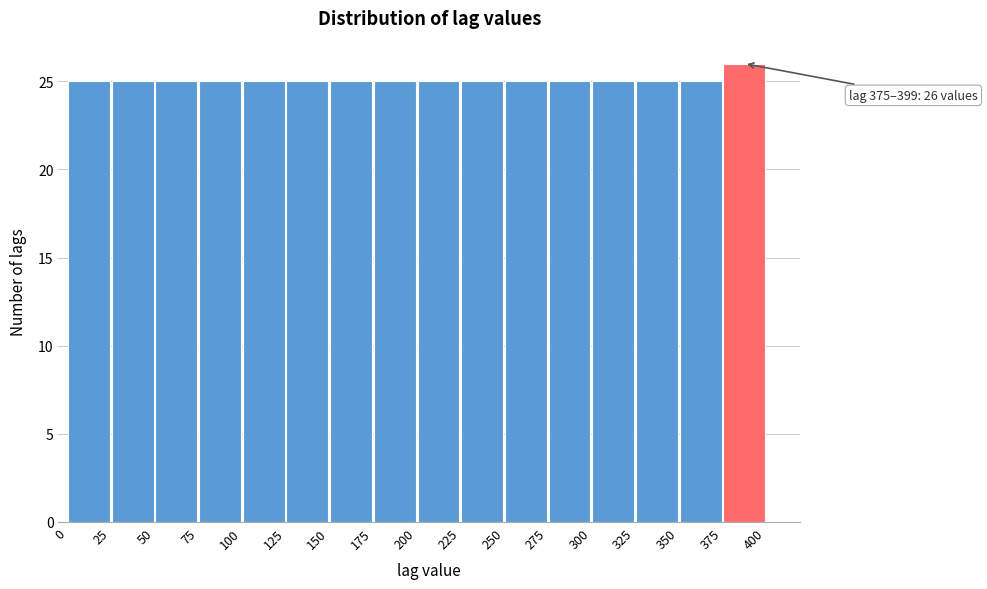

Over which range of the x-axis is the bar tallest?

375 to 400